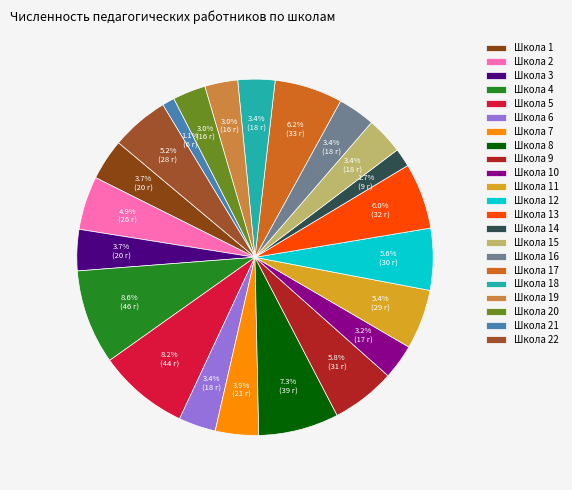

To the nearest percent, what percentage of the pie is Школа 22?

5%